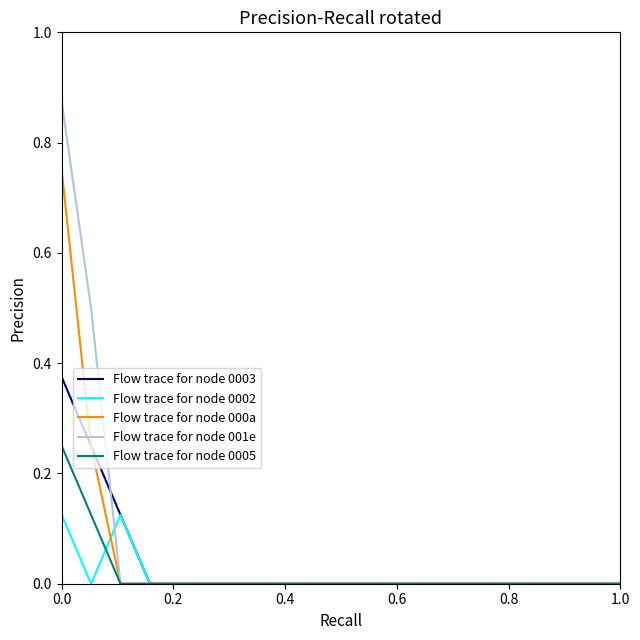

List the series in order of their peak value, highest first.

Flow trace for node 001e, Flow trace for node 000a, Flow trace for node 0003, Flow trace for node 0005, Flow trace for node 0002